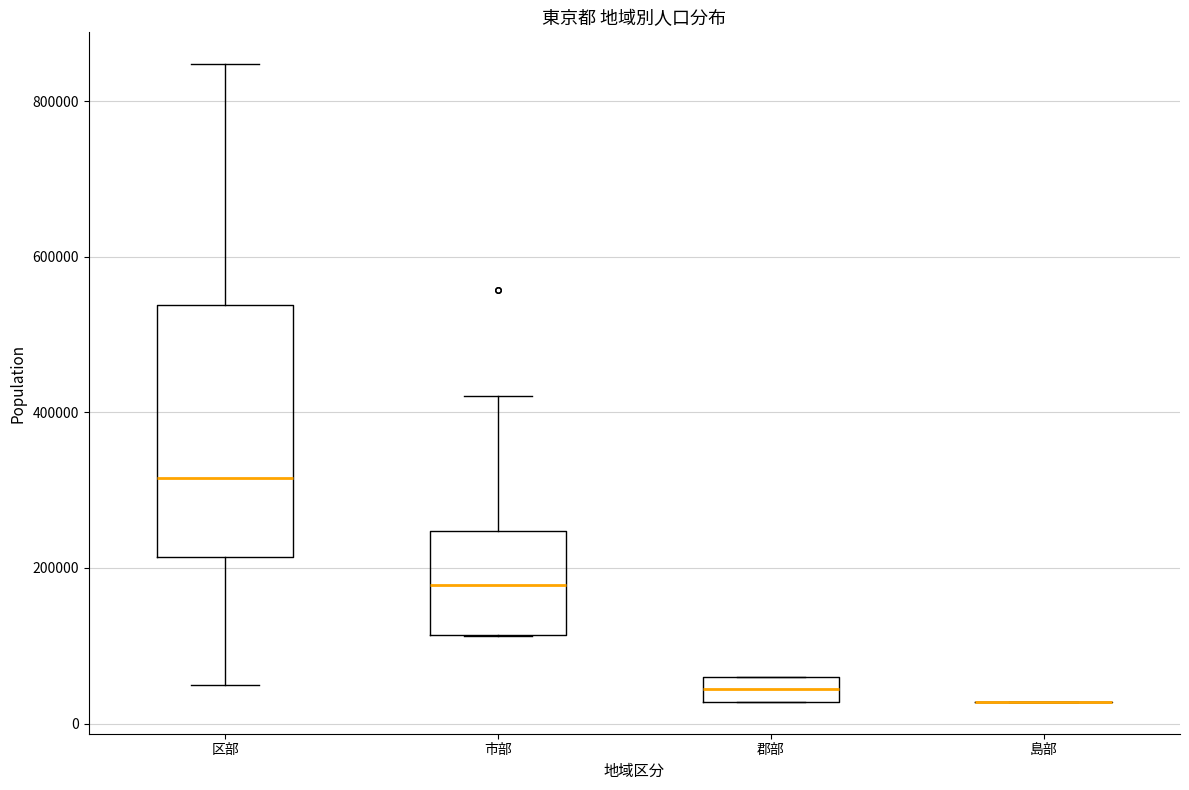

Reading left to right, transcribe this box plot: for each box, give where its median line is, the range the box spans, and where its two whiskers end, as read against the y-axis. The values are not printed on the chart, so give them approximately, as read against the axis.

区部: median 320000, box 220000 to 540000, whiskers 40000 to 840000
市部: median 180000, box 120000 to 240000, whiskers 120000 to 420000
郡部: median 40000, box 20000 to 60000, whiskers 20000 to 60000
島部: box collapsed to a line at 20000, whiskers 20000 to 20000